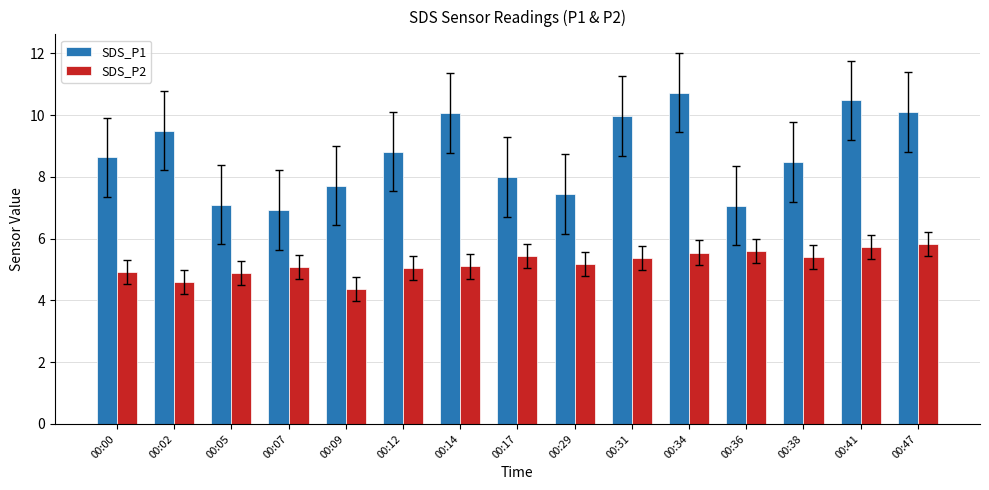

What is the minimum value shown in the chart?

4.4